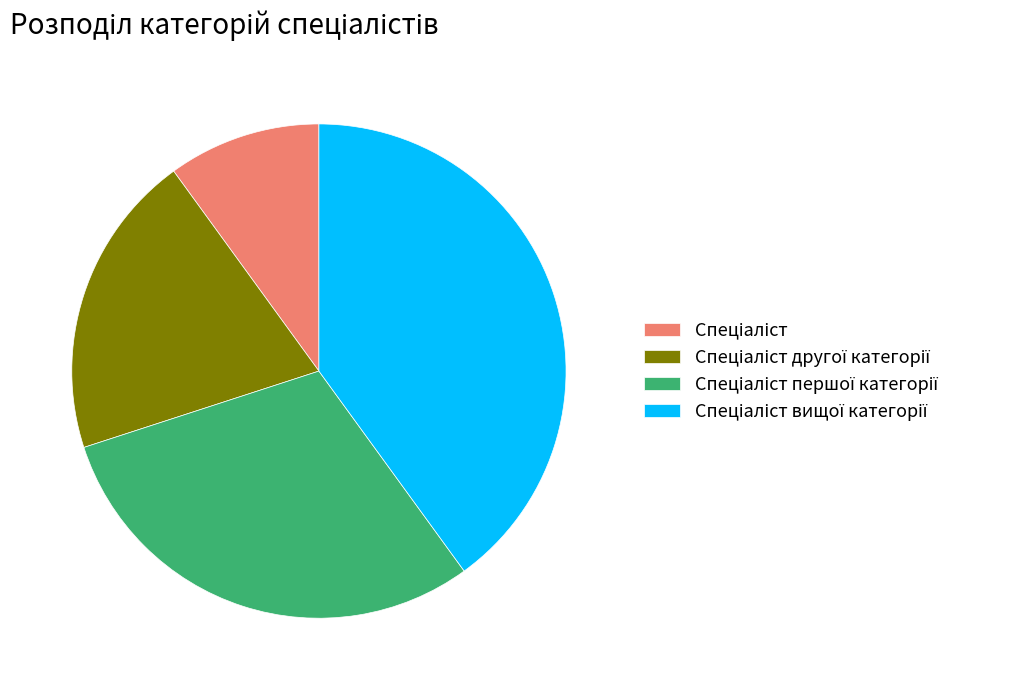

How many segments does this pie chart have?

4